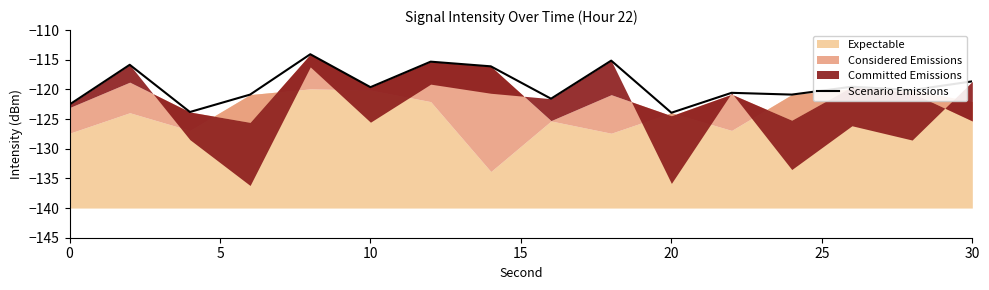

The Scenario Emissions series shows -181.9 at 20. True or false?

False